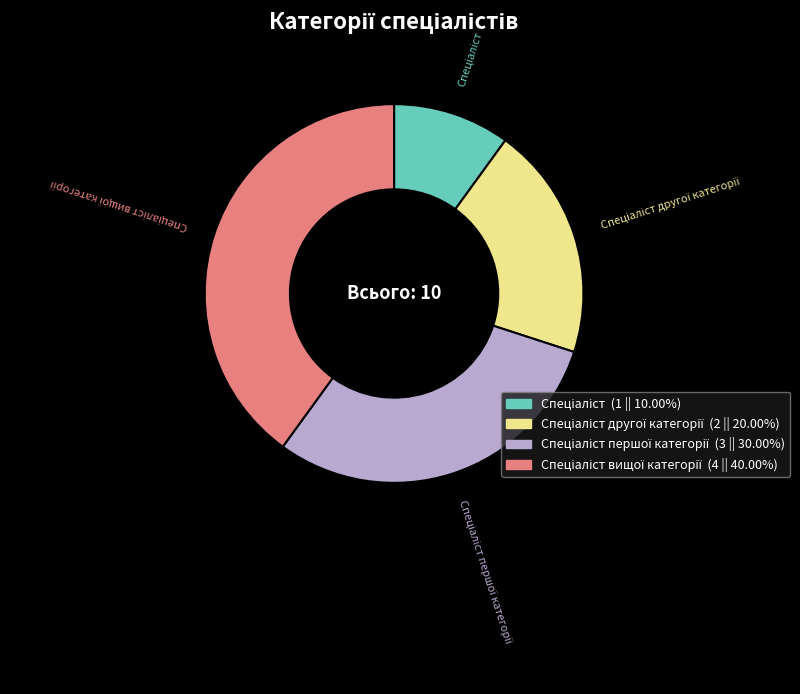

Is there a majority slice in this chart?

No